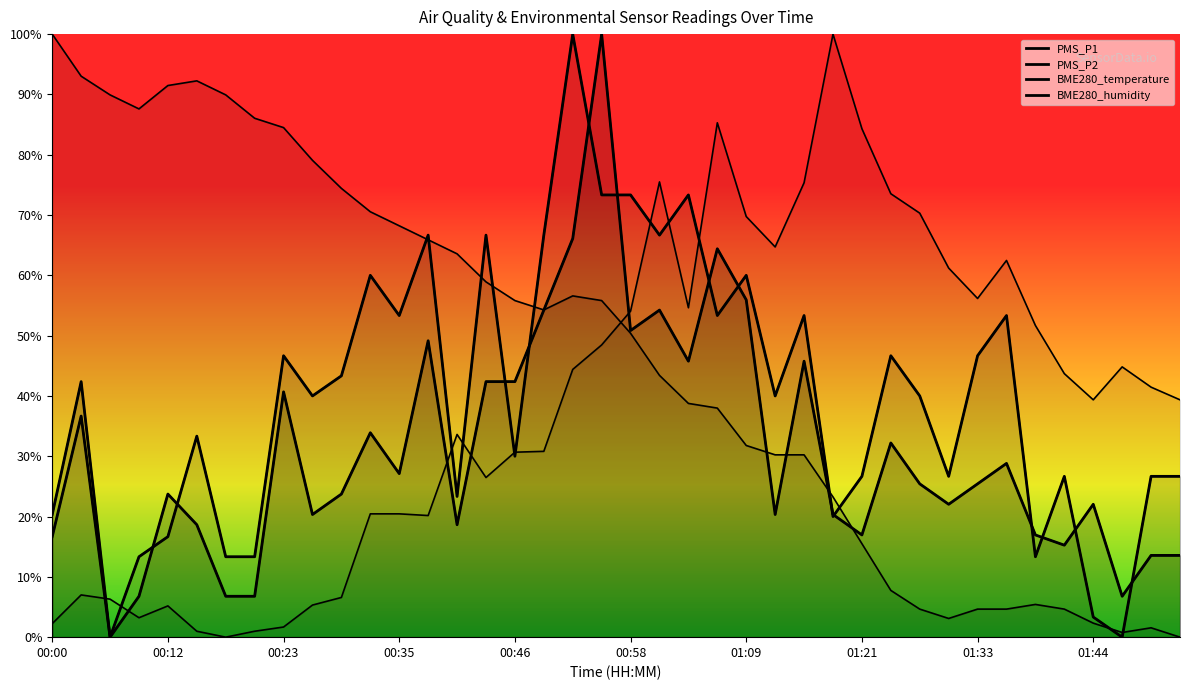

What position from the right is 01:24?

11